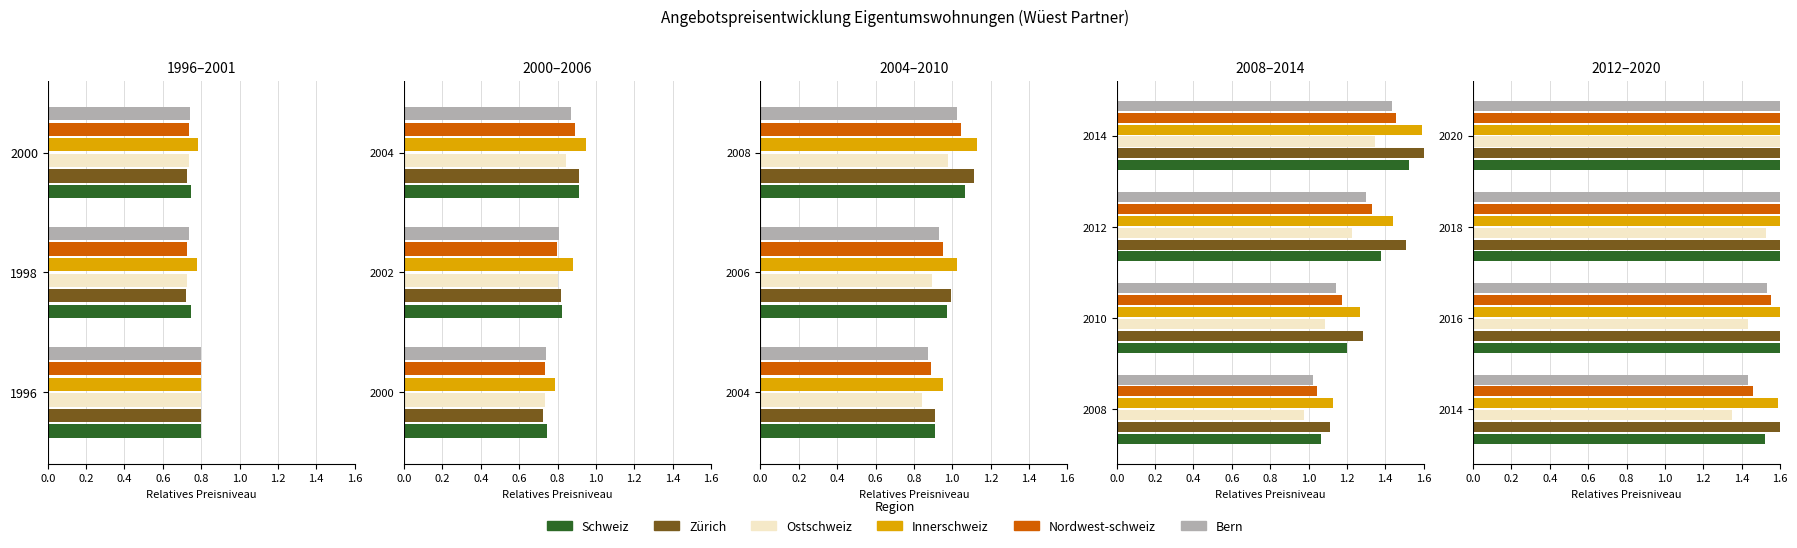

At how many categories does at least one series exceed 1?

4